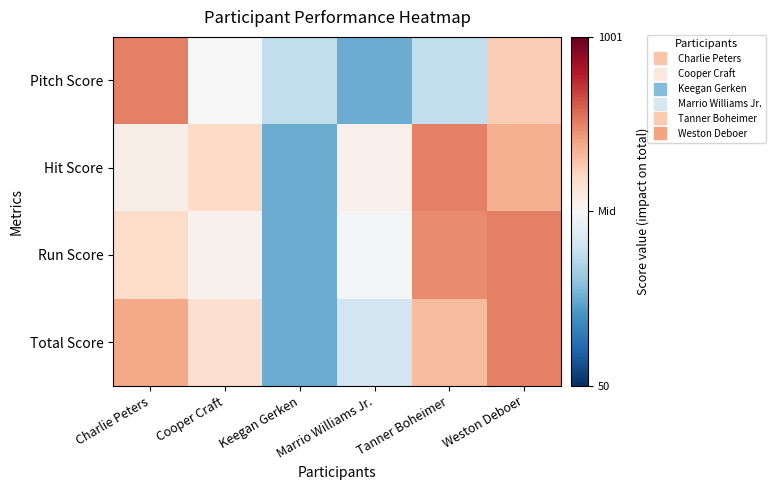

What is the minimum value shown in the chart?

-0.5